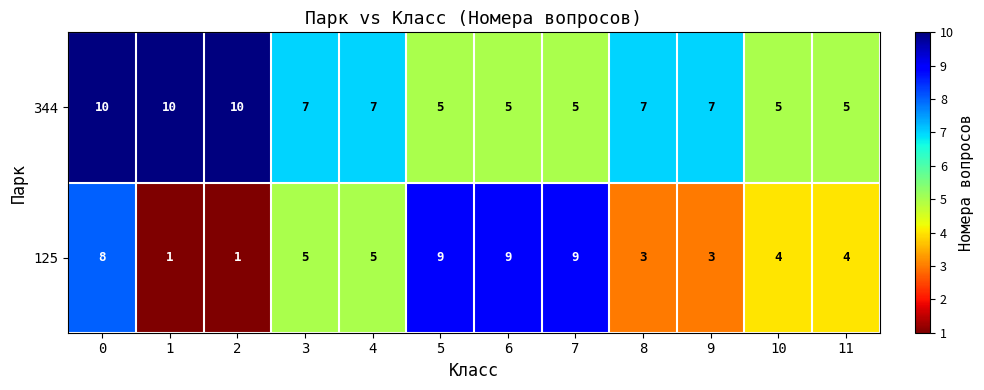

What is the sum of the 125 values at 7 and 4?

14